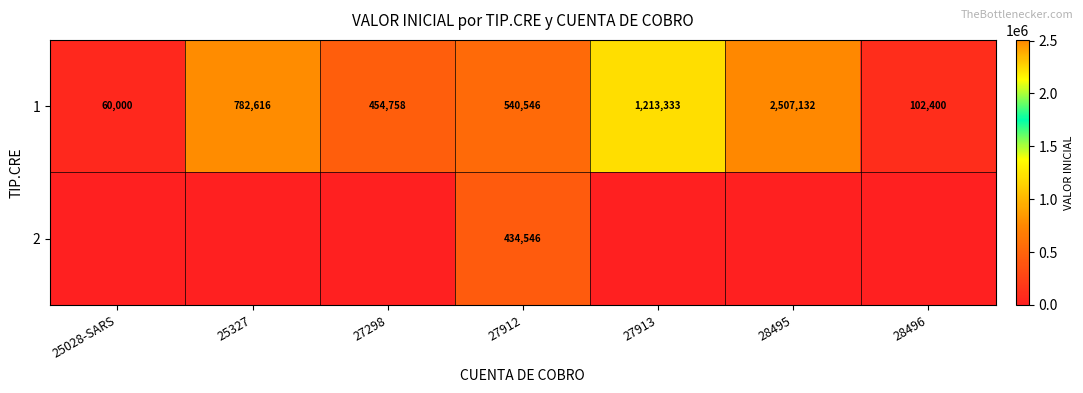

At which label does 1 first exceed 540546?

25327